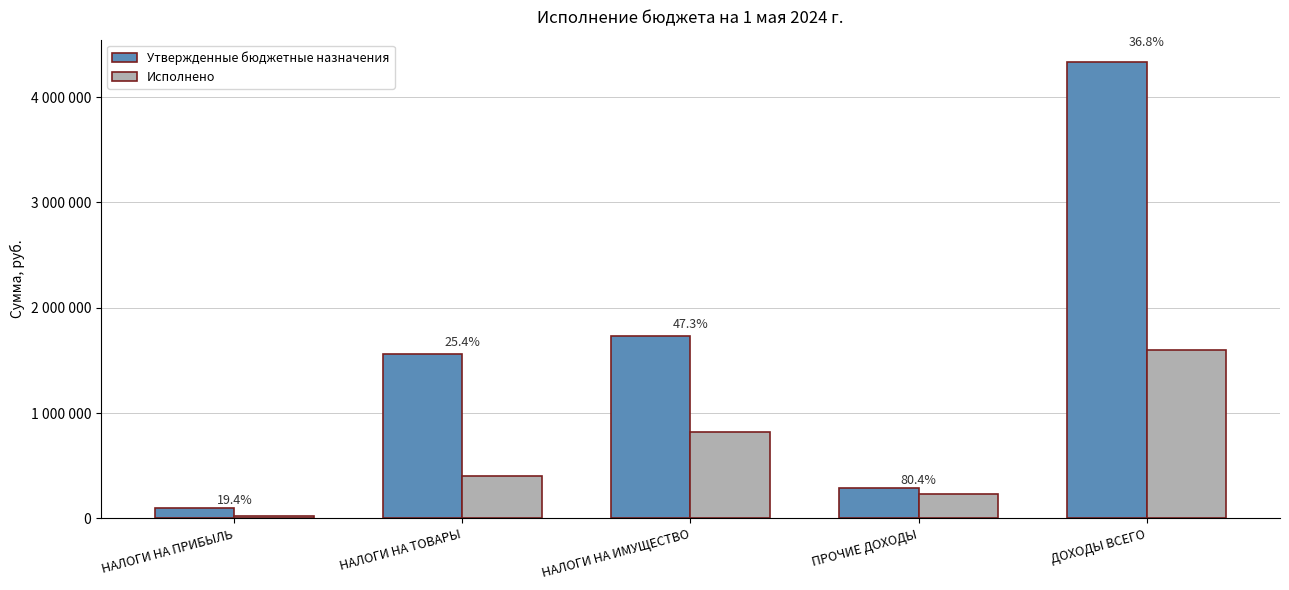

What are all the series names shown in the legend?

Утвержденные бюджетные назначения, Исполнено